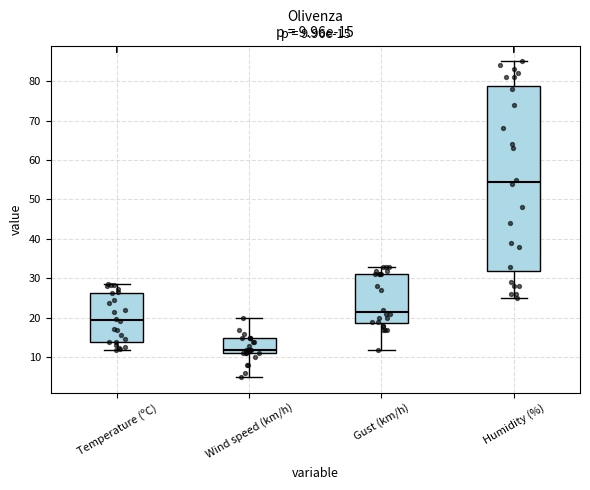

Comparing the boxes themselves (not the whiskers), which one is the tallest?

Humidity (%)